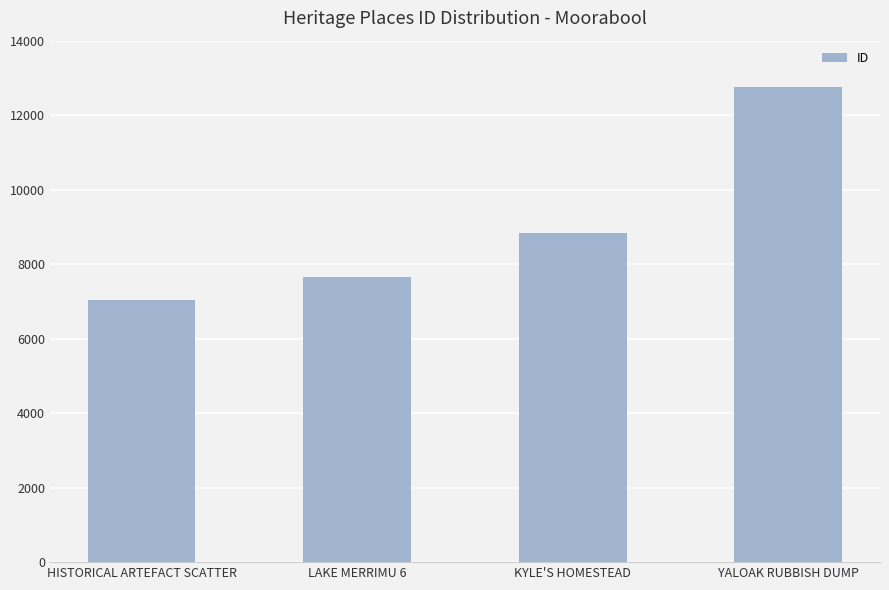

Rank the categories by value from lowest to highest.

HISTORICAL ARTEFACT SCATTER, LAKE MERRIMU 6, KYLE'S HOMESTEAD, YALOAK RUBBISH DUMP